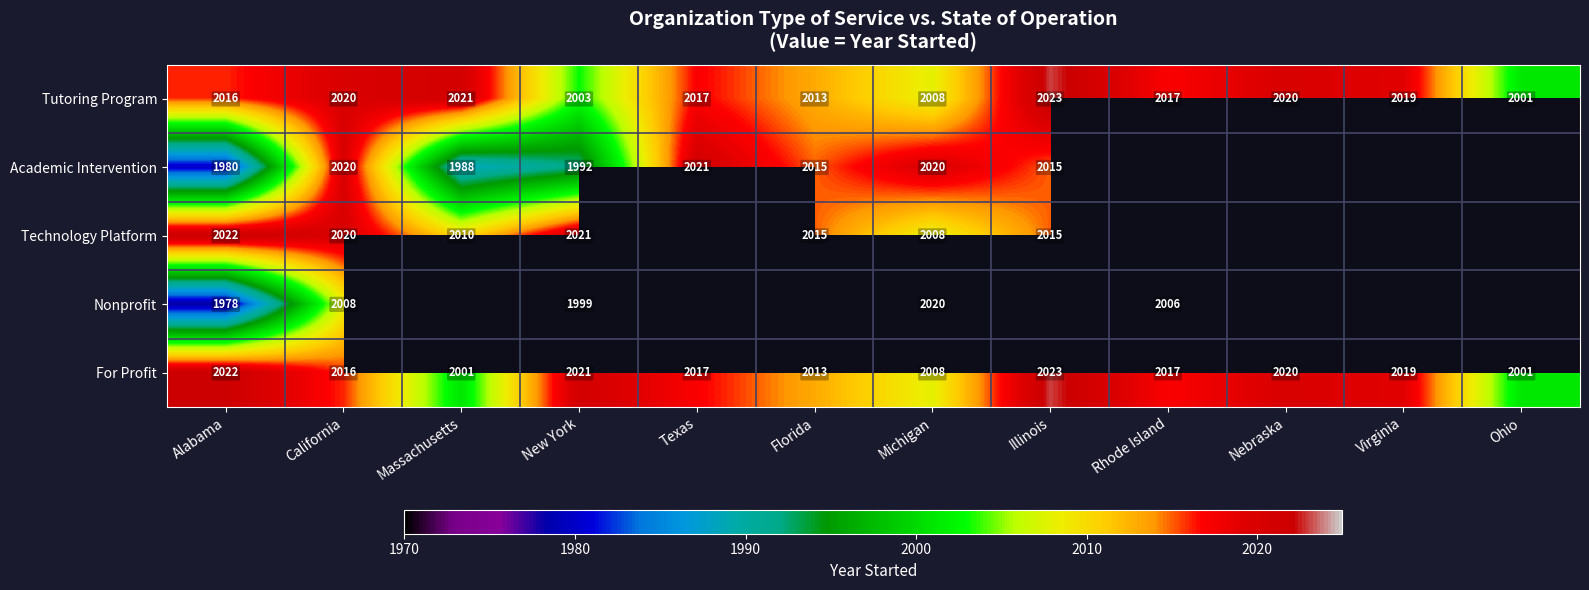

Which category has the lowest value in the Tutoring Program series?

Ohio